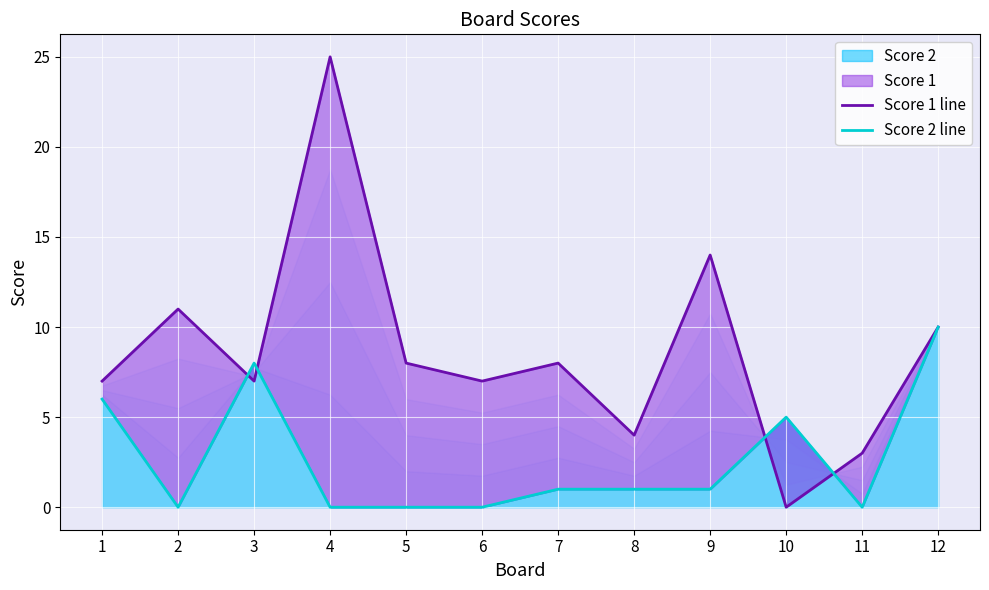

The value of Score 2 line at 3 is 8. True or false?

True